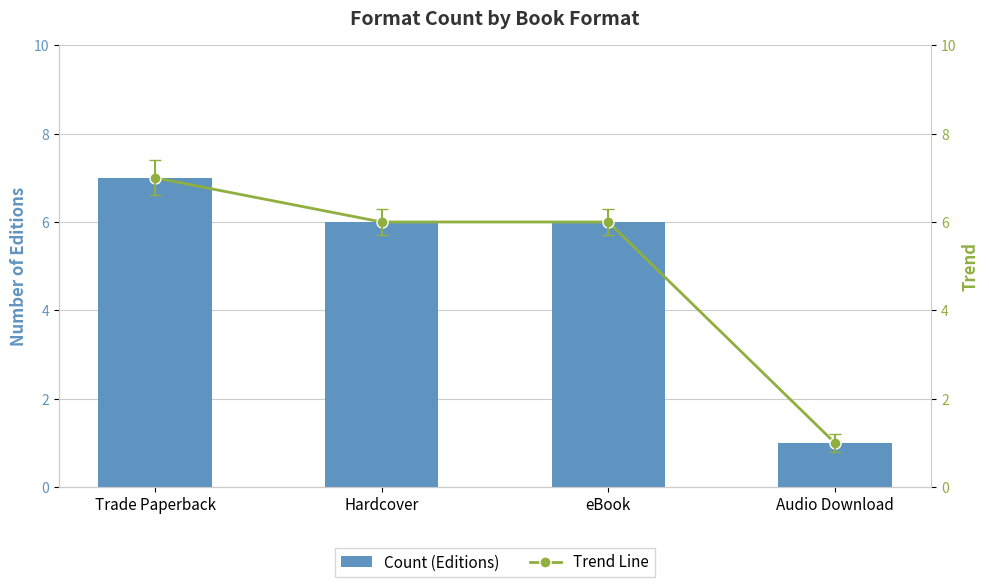

Reading left to right, what are all the values shown in this chart?

Count (Editions): 7	6	6	1
Trend Line: 7	6	6	1